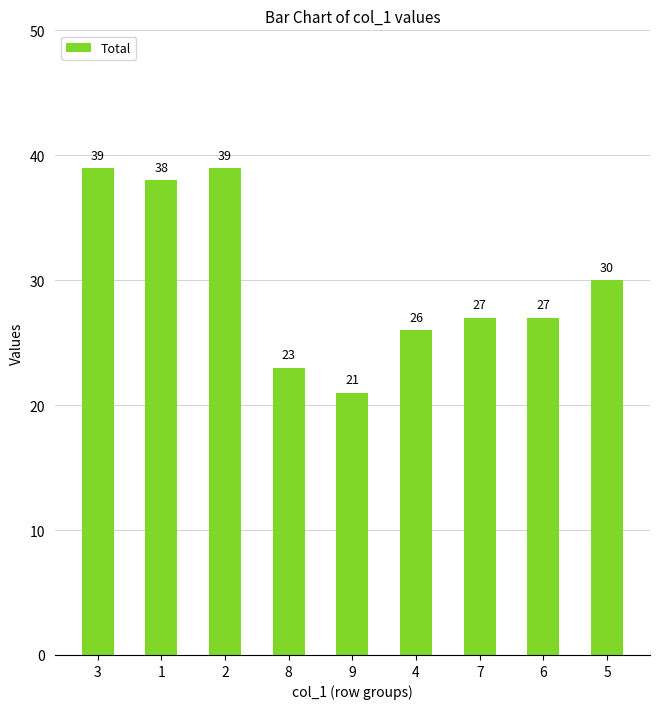

Which category has the lowest value across all series?

9